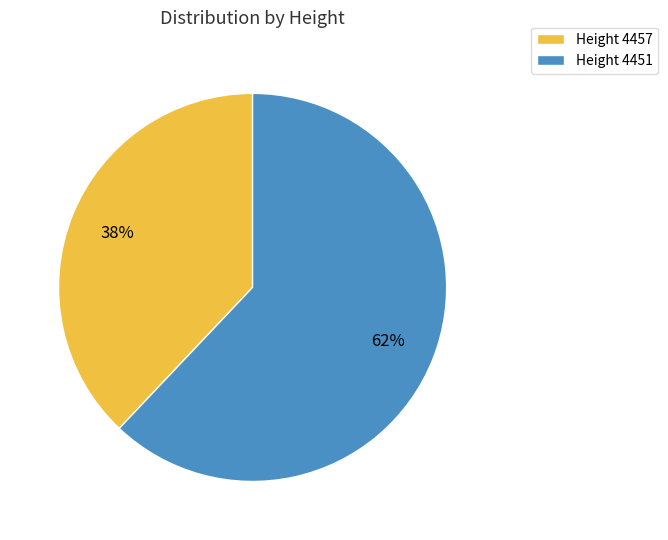

Which category accounts for the majority?

Height 4451